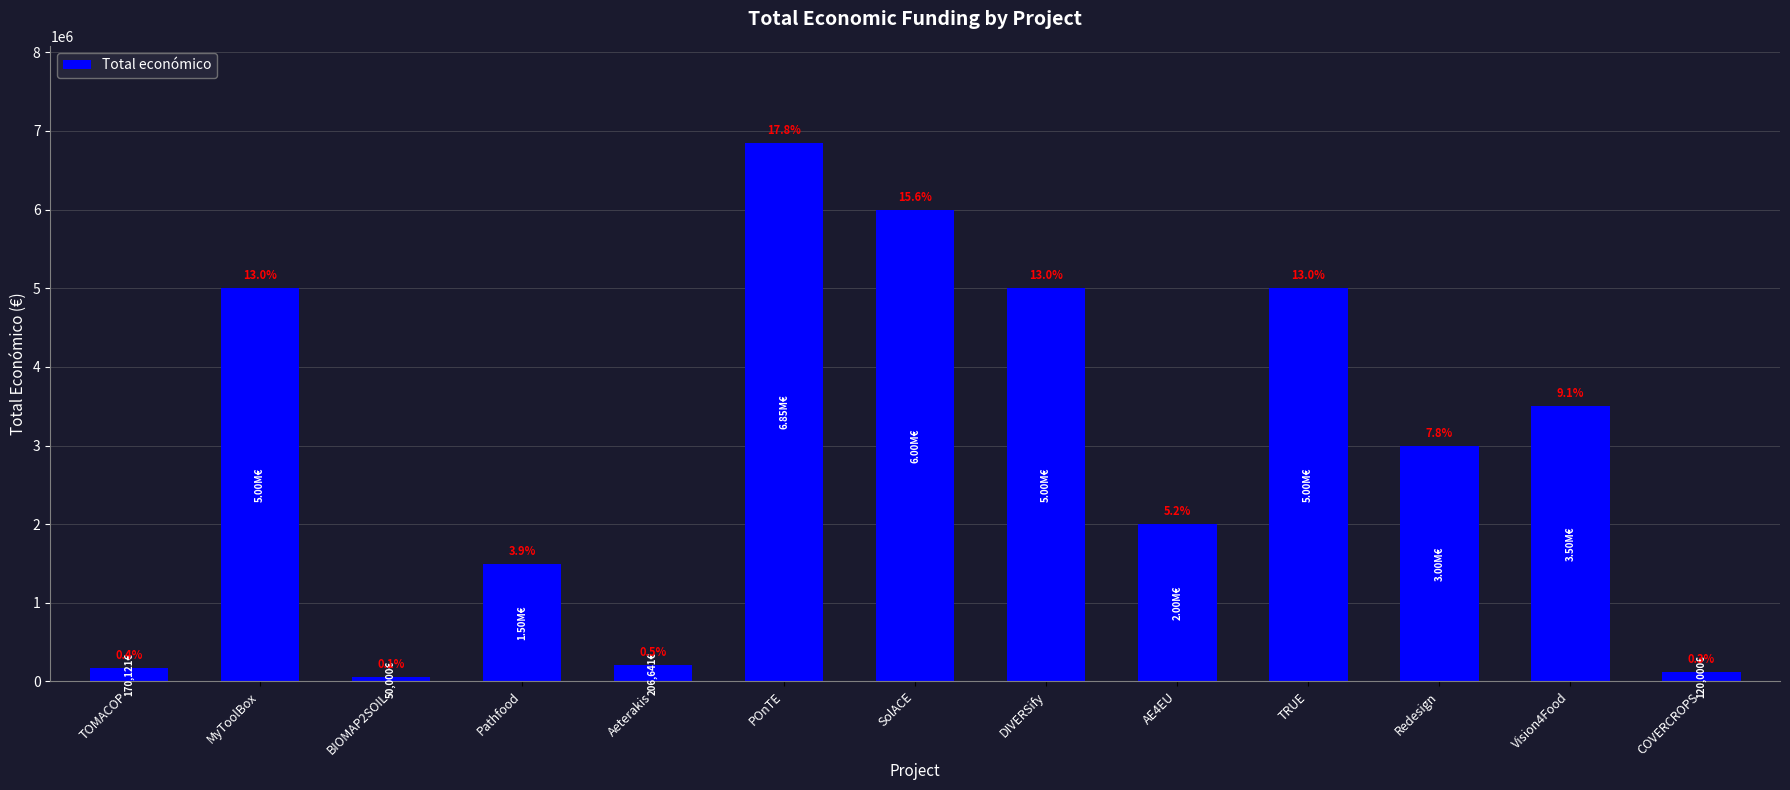

What is the label of the 3rd bar from the right?

Redesign